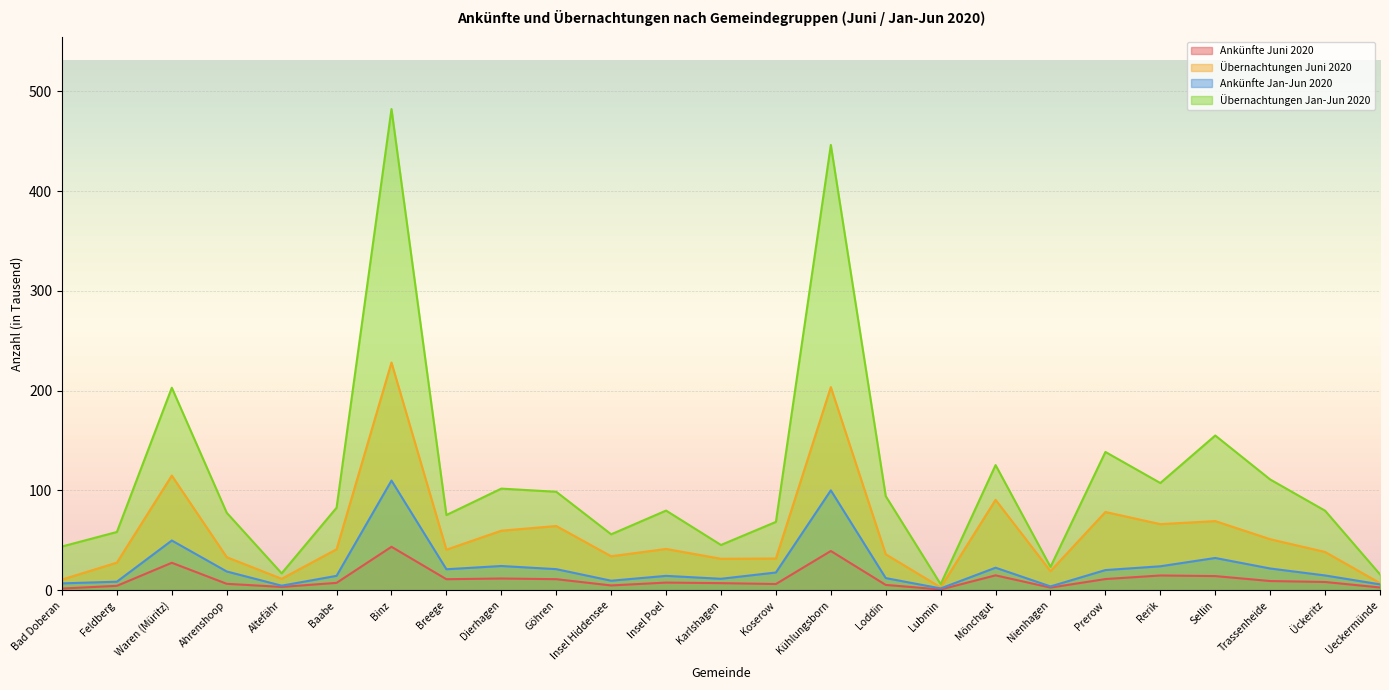

Which series changed the most between Göhren and Loddin?

Übernachtungen Juni 2020